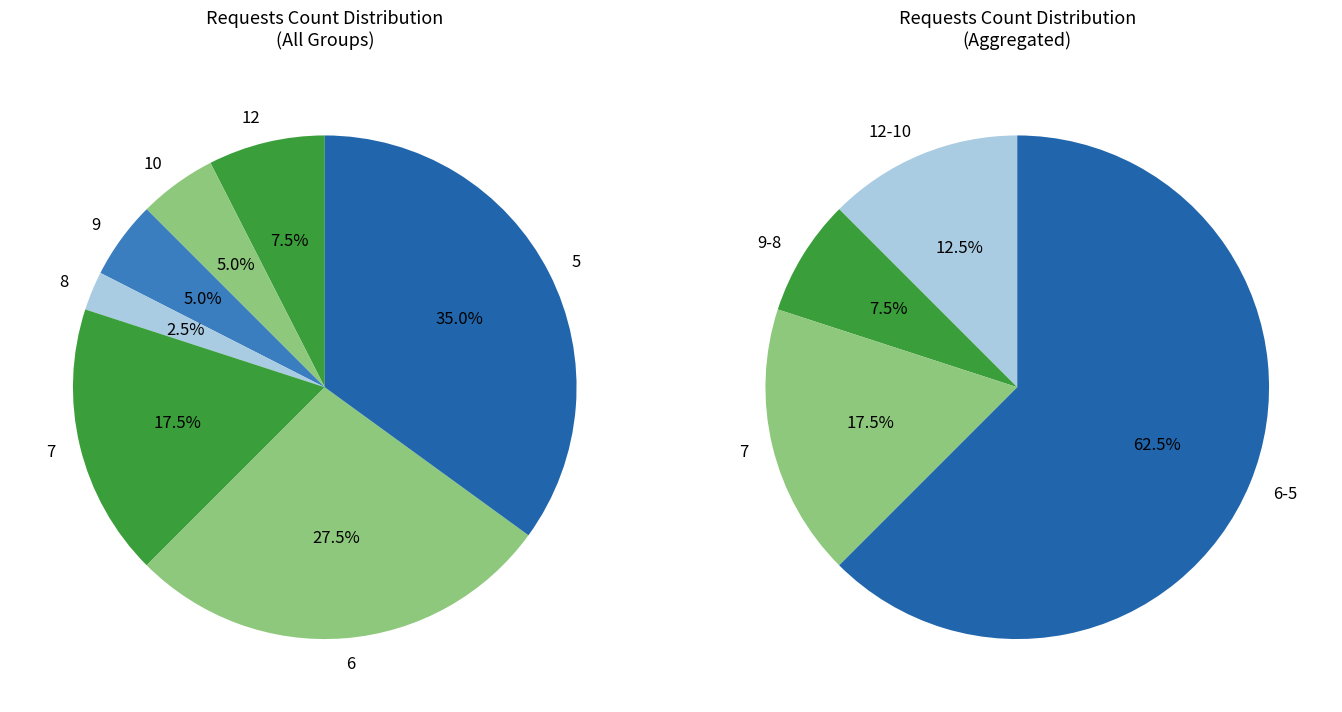

The 9 requests slice represents 1% of the pie. True or false?

False